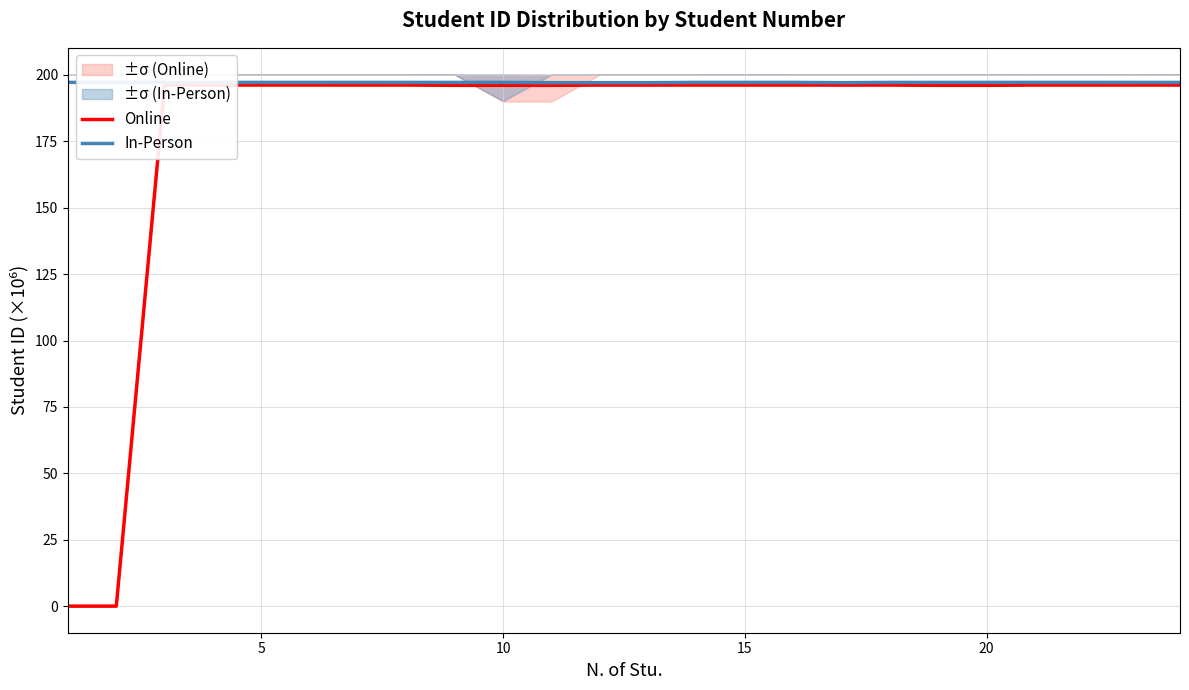

True or false: Online and In-Person cross at least once.

False